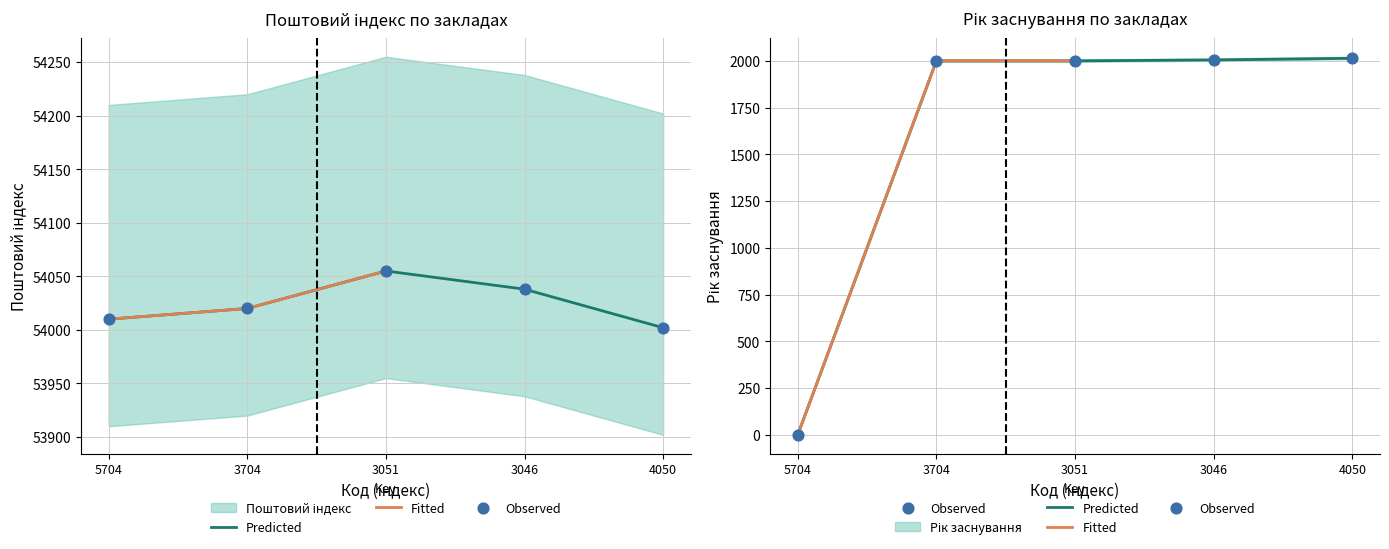

Which series reaches the maximum Y coordinate?

Поштовий індекс (місцезнаходження)